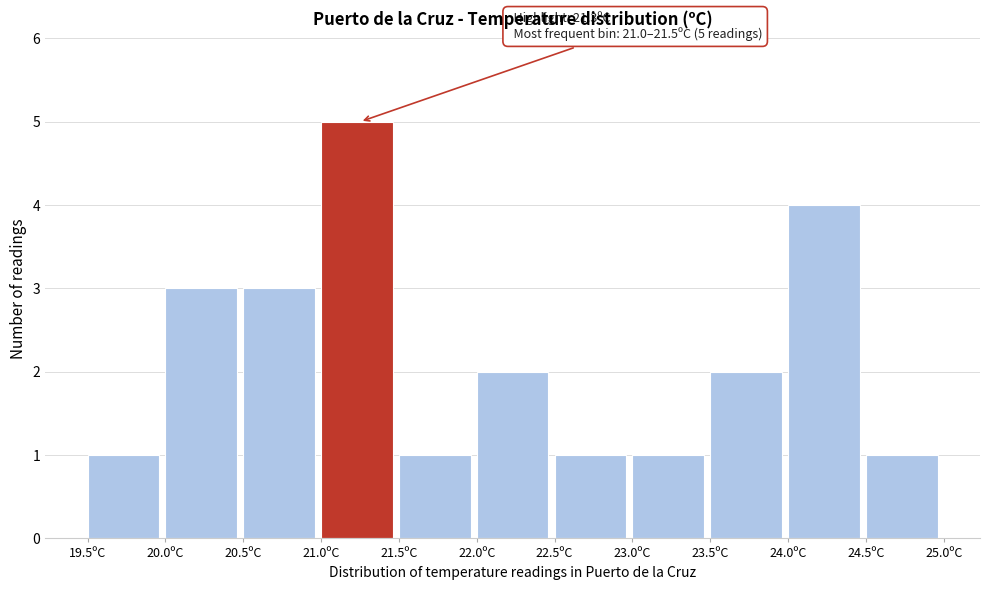

Which range on the x-axis has the tallest bar?

21.0 to 21.5